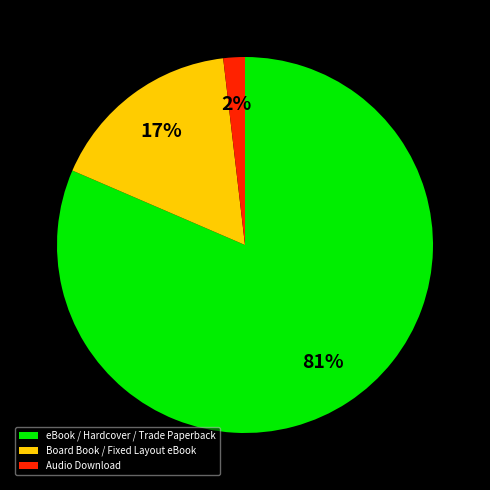

Is the sum of Board Book / Fixed Layout eBook and Audio Download greater than half?

No